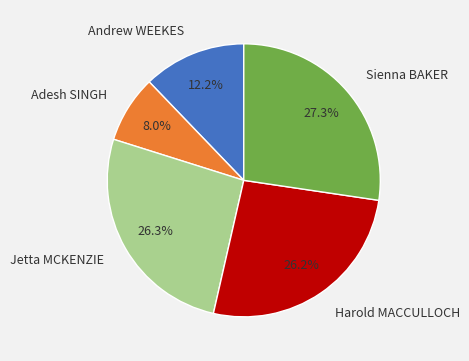

Which category has the smallest portion of the pie?

Adesh SINGH